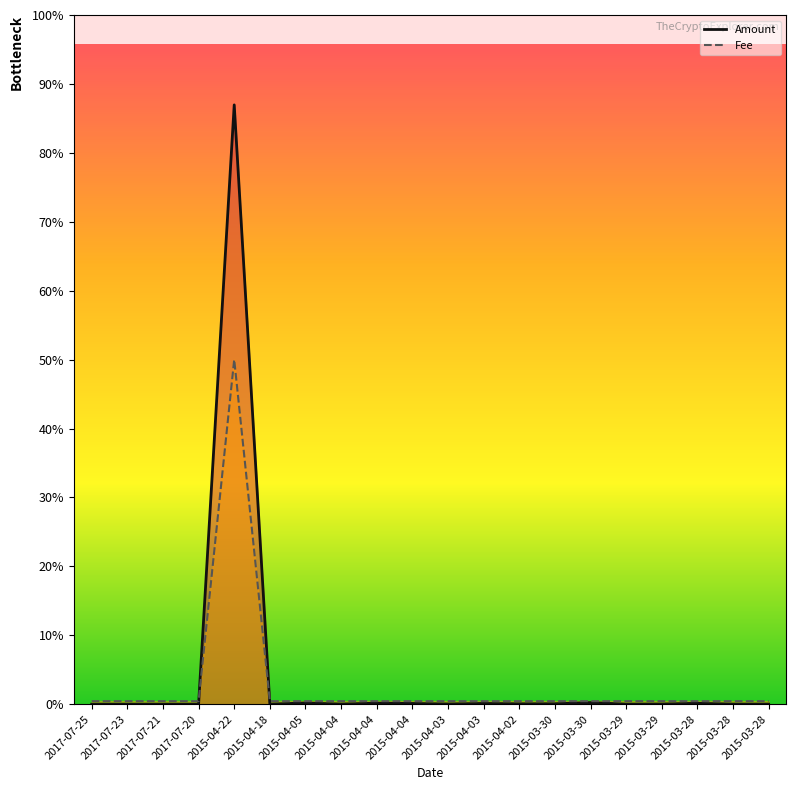

At how many categories does at least one series exceed 24157?

1